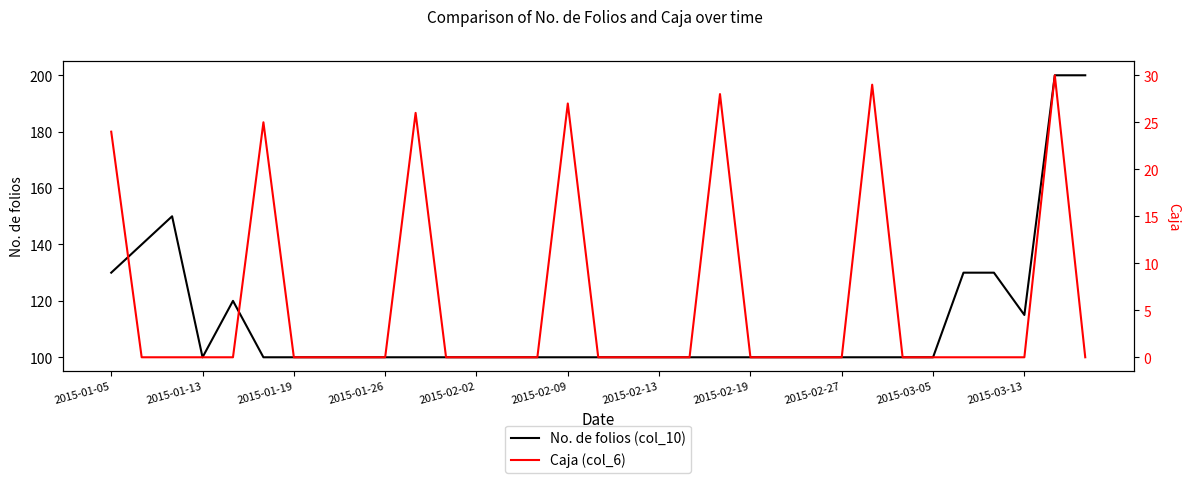

How many data points does each series have?

33